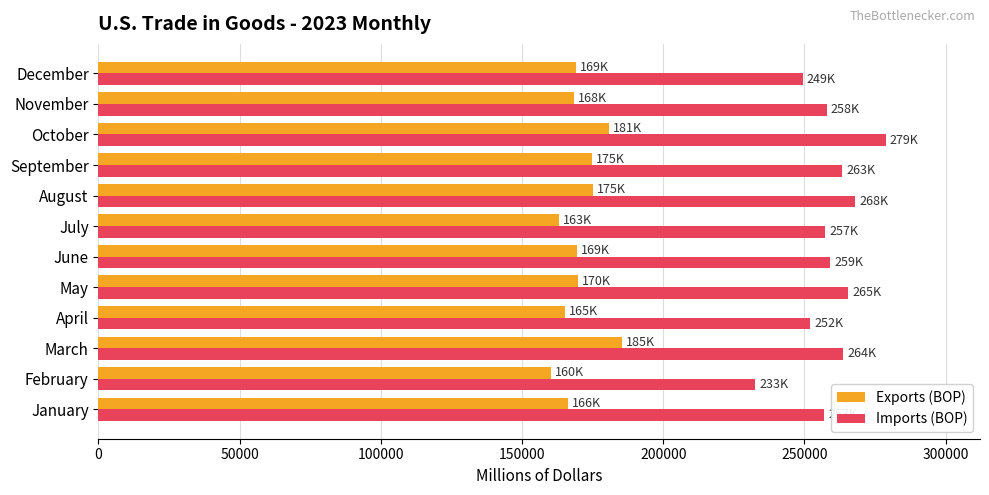

What is the average value of the Exports (BOP) series?

170622